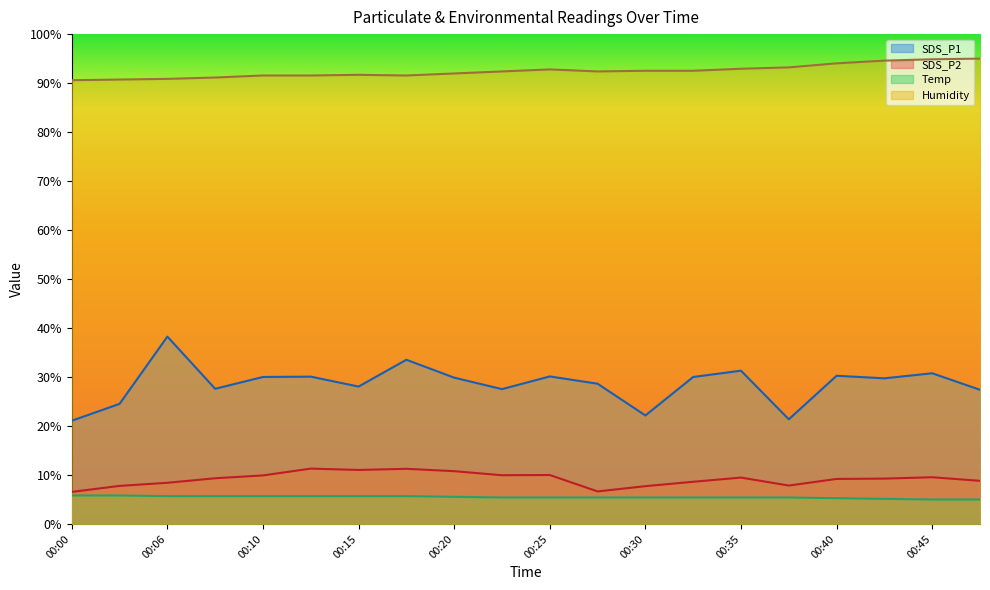

Is the value of Temp at 00:23 greater than the value of SDS_P1 at 00:33?

No